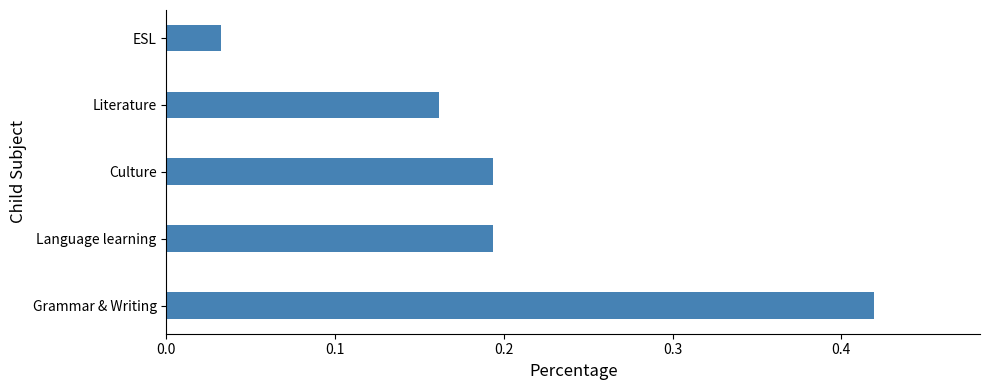

What is the difference between the maximum and second lowest values?

0.3